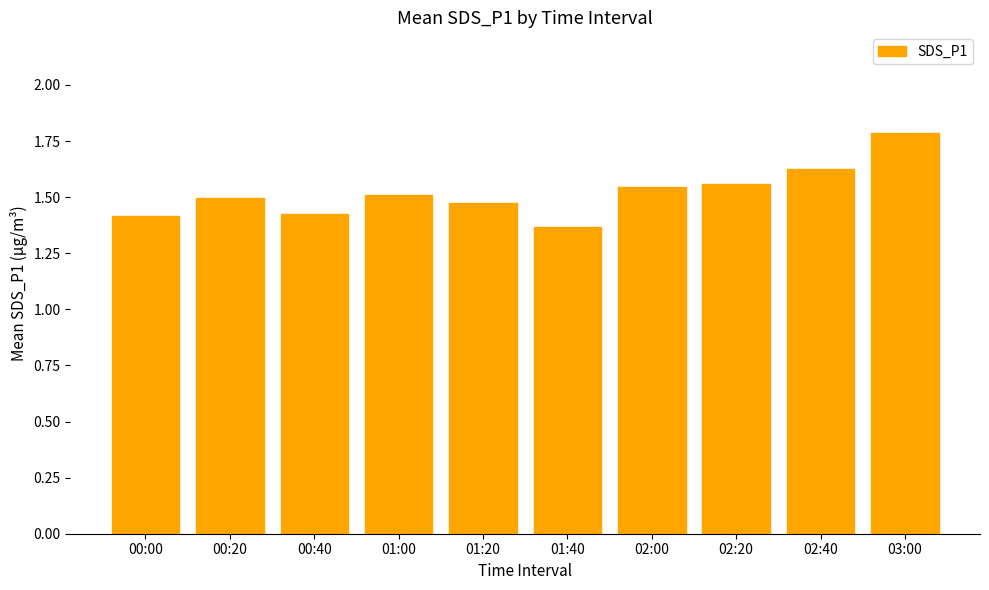

At which label is the value closest to 1?

01:40